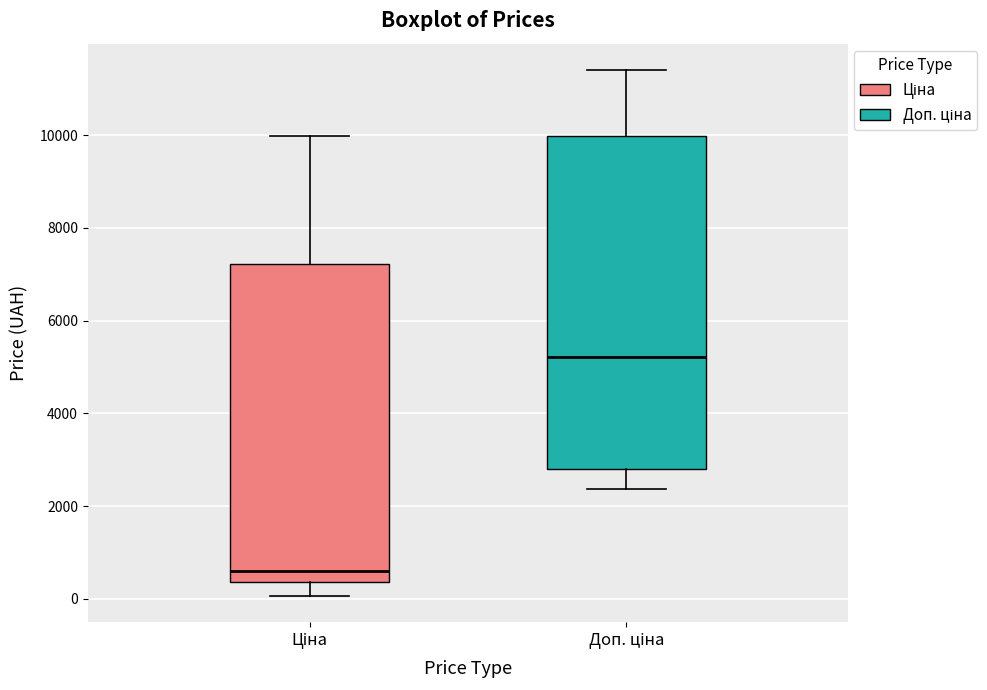

Reading left to right, read every box against the y-axis: the position of its median line, the range the box covers, and the ends of its whiskers. The values are not printed on the chart, so give them approximately, as read against the axis.

Ціна: median 600, box 400 to 7200, whiskers 0 to 10000
Доп. ціна: median 5200, box 2800 to 10000, whiskers 2400 to 11400